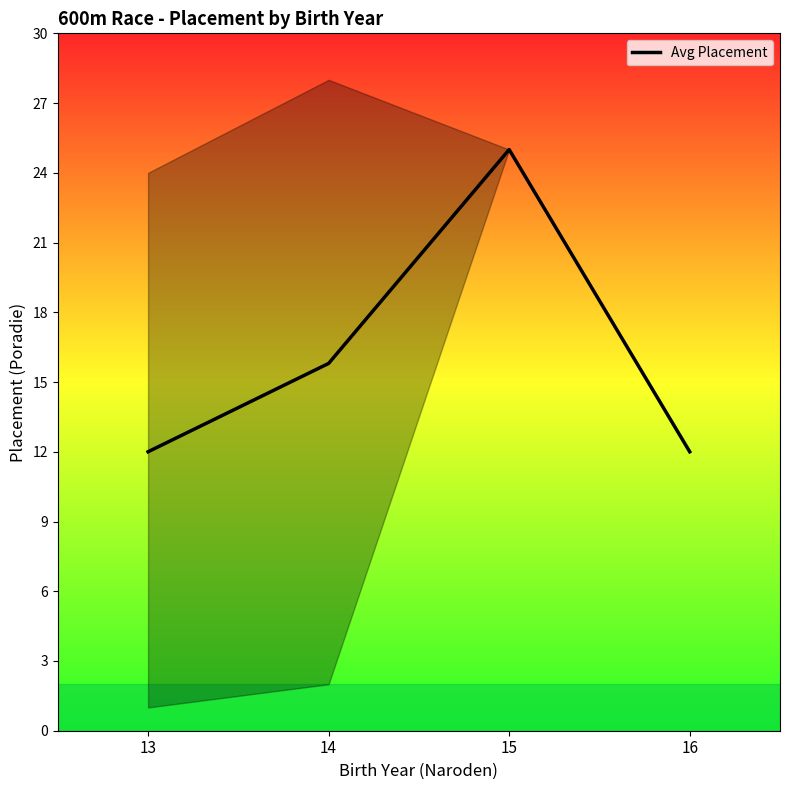

Does the chart display data point markers on the line(s)?

No